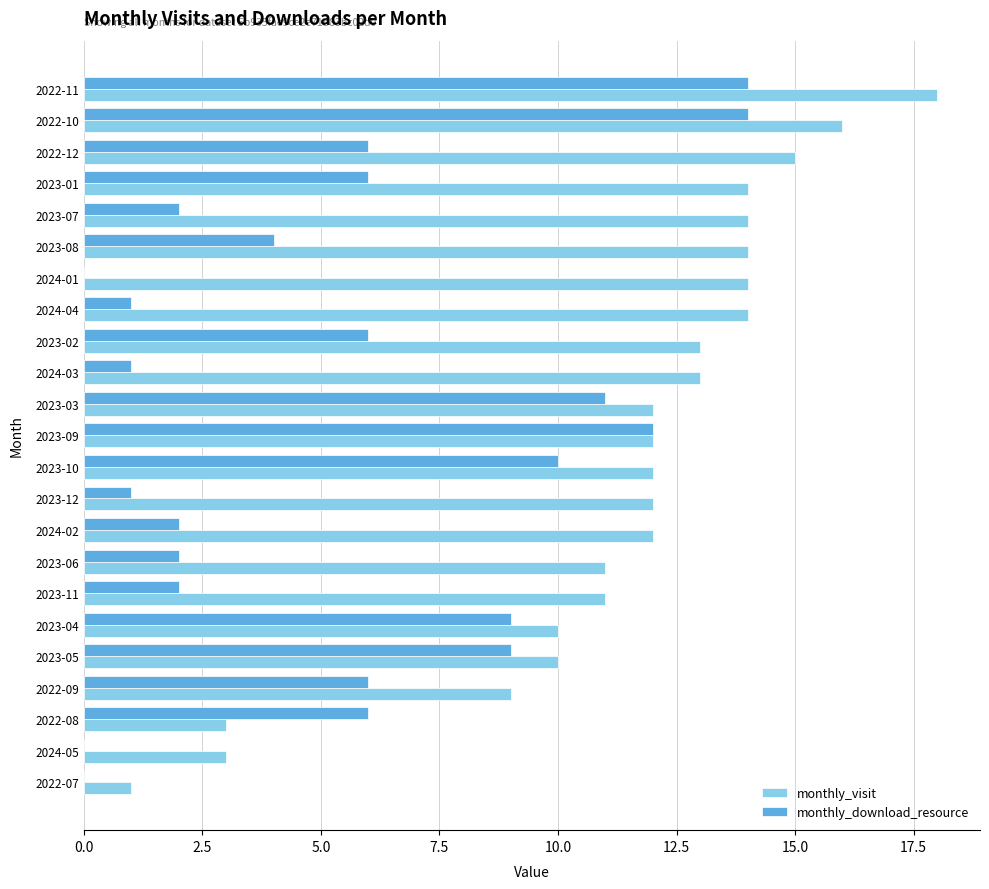

The monthly_visit series shows 10 at 2023-04. True or false?

True